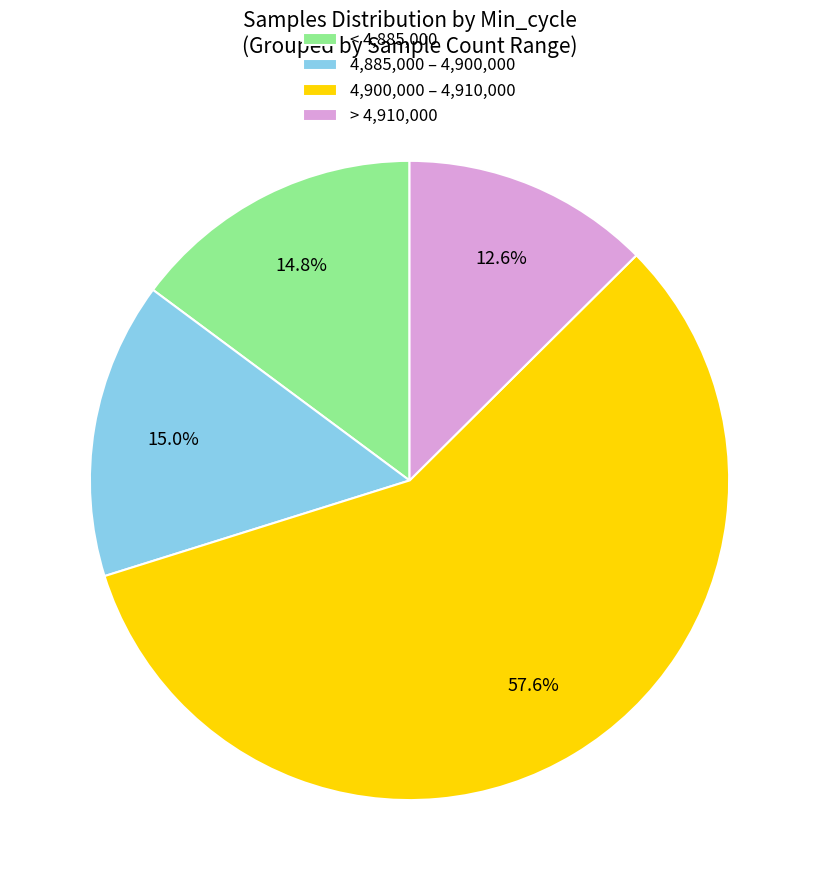

Which slice represents more than half of the pie?

4,900,000 – 4,910,000